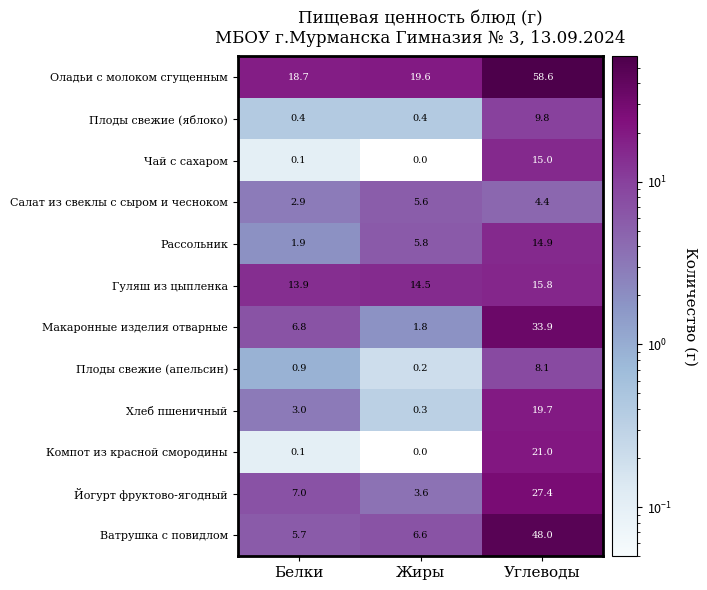

What is the sum of the Гуляш из цыпленка values at Белки and Жиры?

28.4